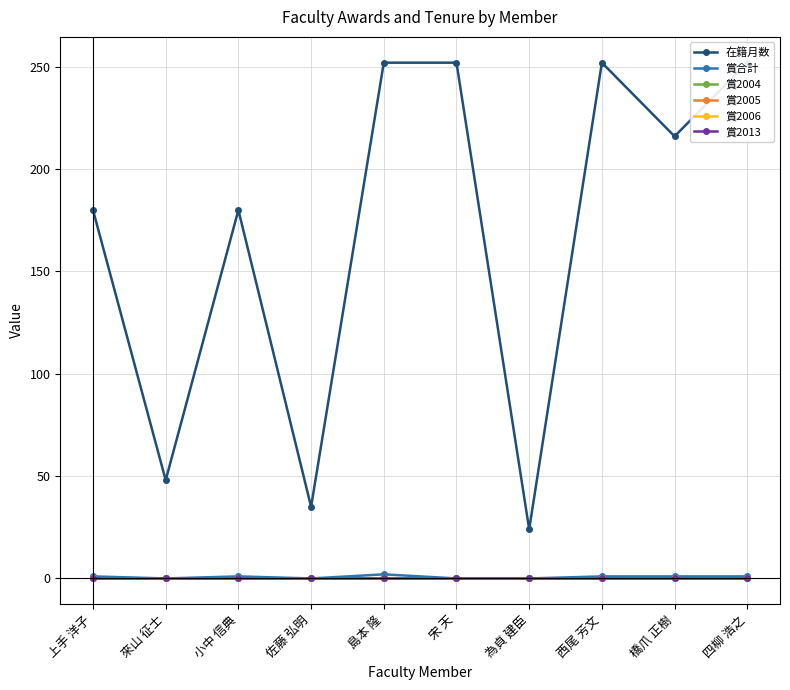

What position from the left is 佐藤 弘明?

4